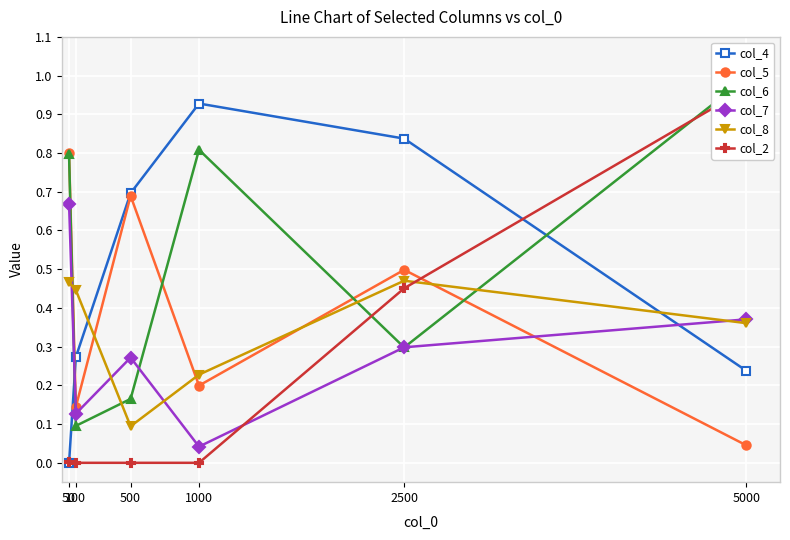

What value does the col_5 series have at 2500?

0.5